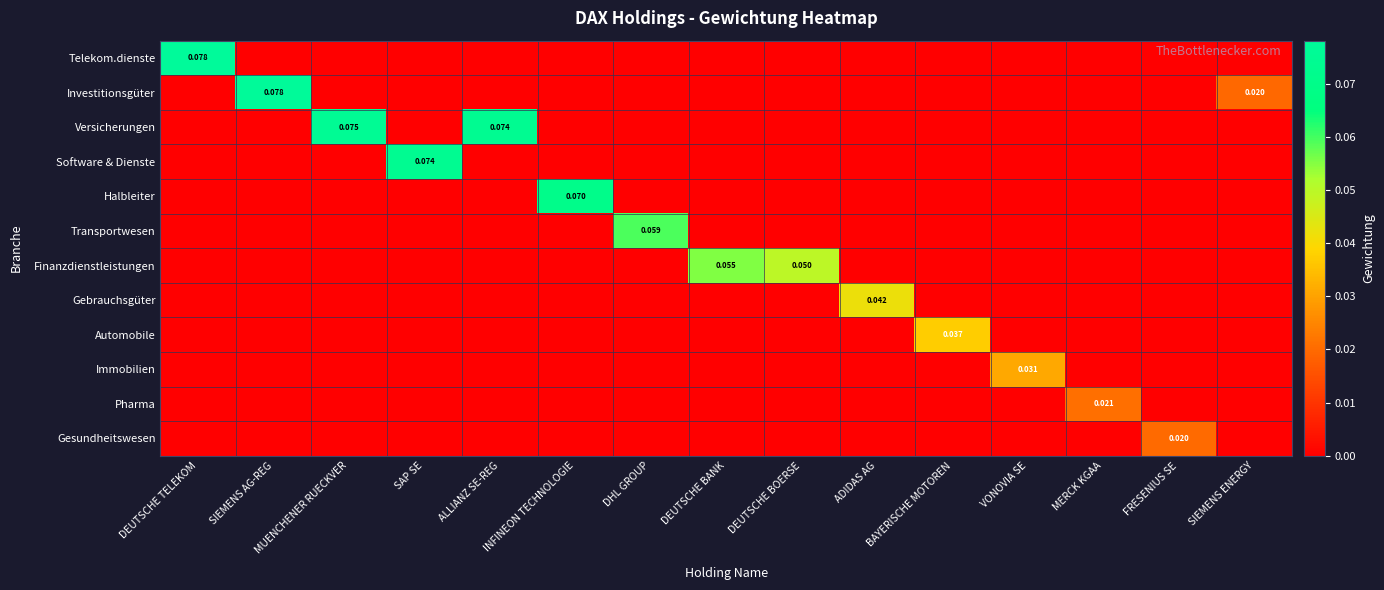

At how many categories does at least one series exceed 0?

15